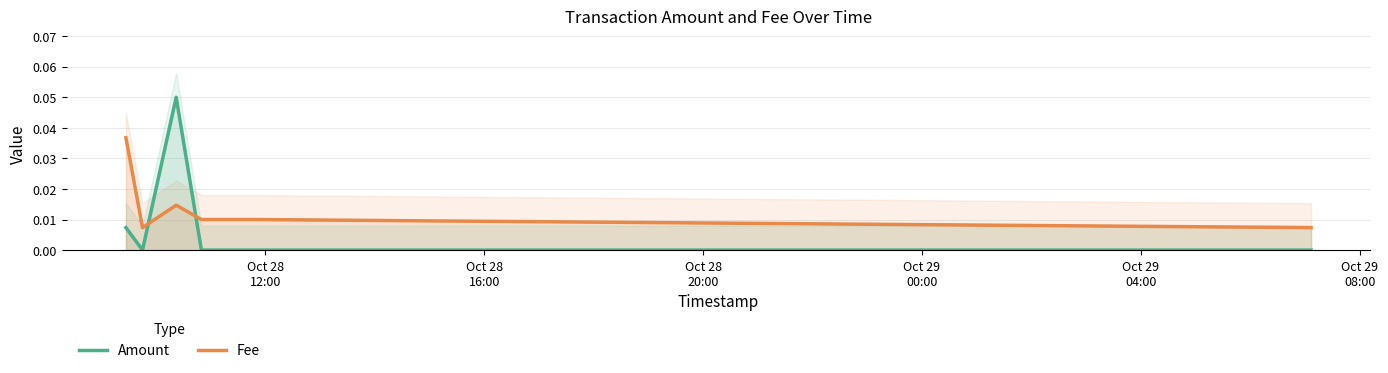

Reading left to right, extract all data points from this chart.

Amount: 0.0	0.0	0.1	0.0	0.0	0.0	0.0
Fee: 0.0	0.0	0.0	0.0	0.0	0.0	0.0